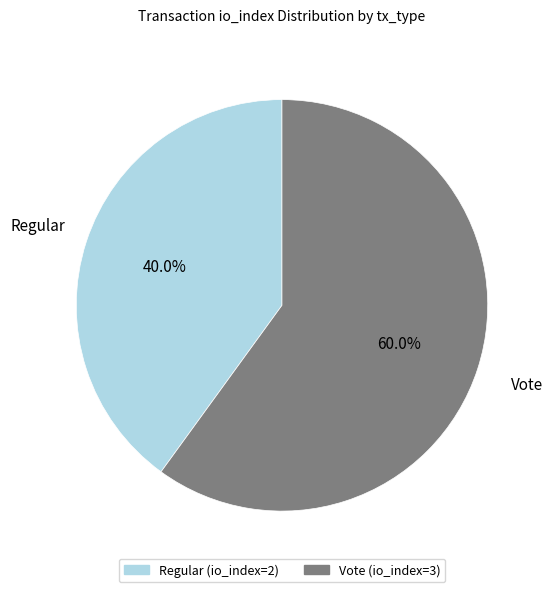

Which has a higher value, Regular (io_index=2) or Vote (io_index=3)?

Vote (io_index=3)